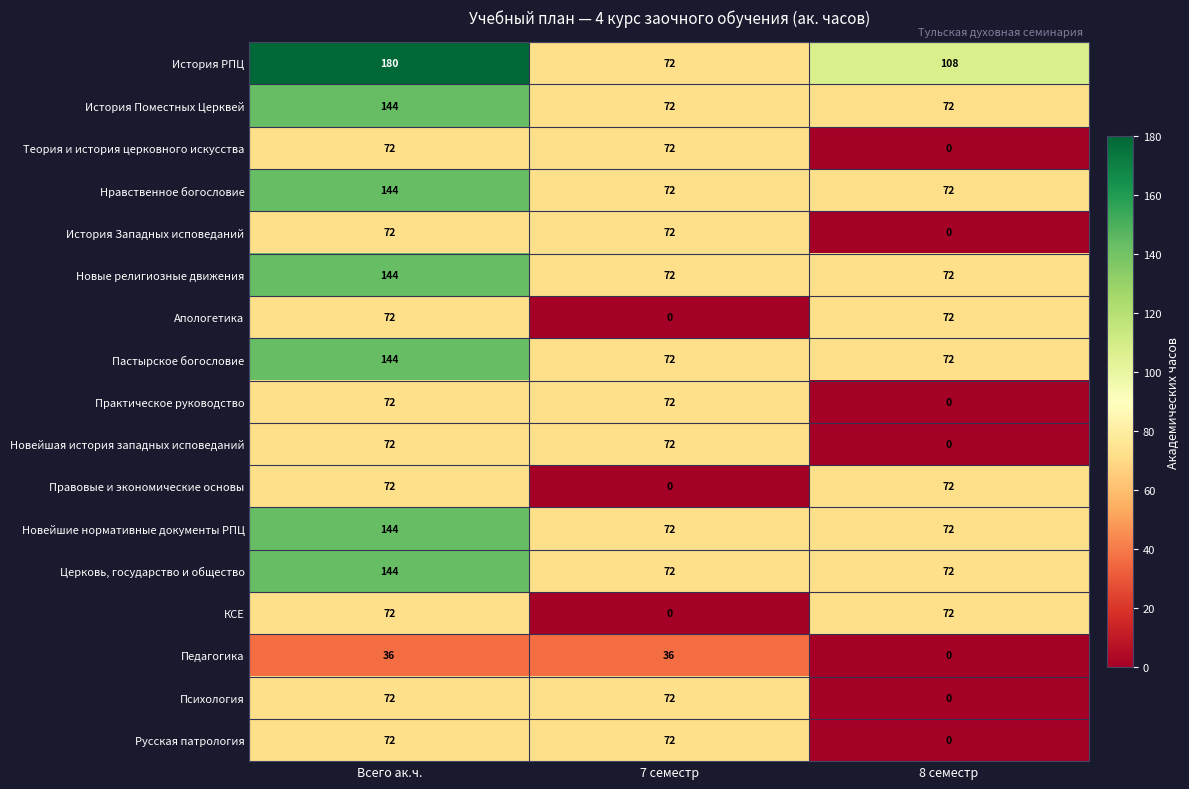

What is the total value across all series at 8 семестр?

756